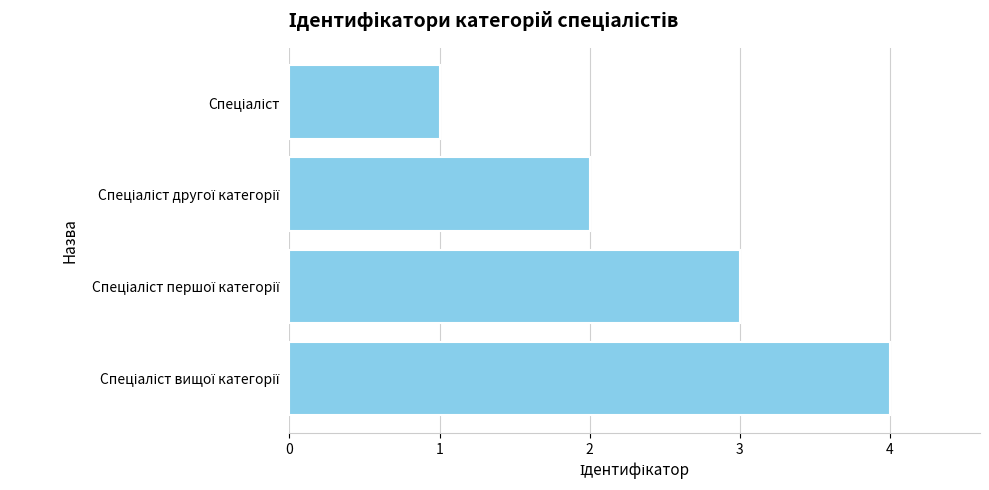

How many bars are there in total?

4